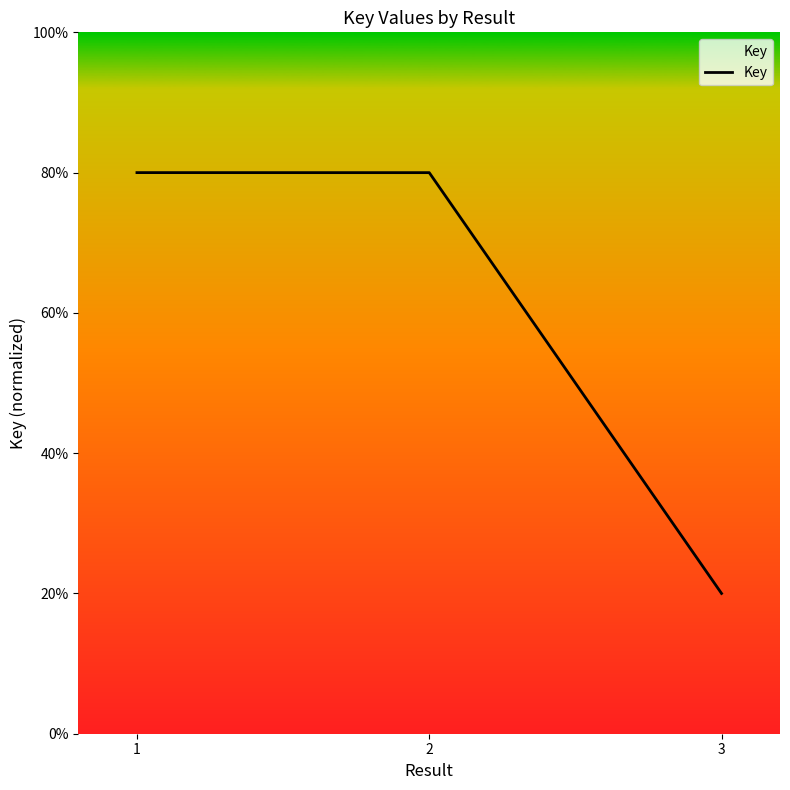

What value does the data have at 3?

0.2